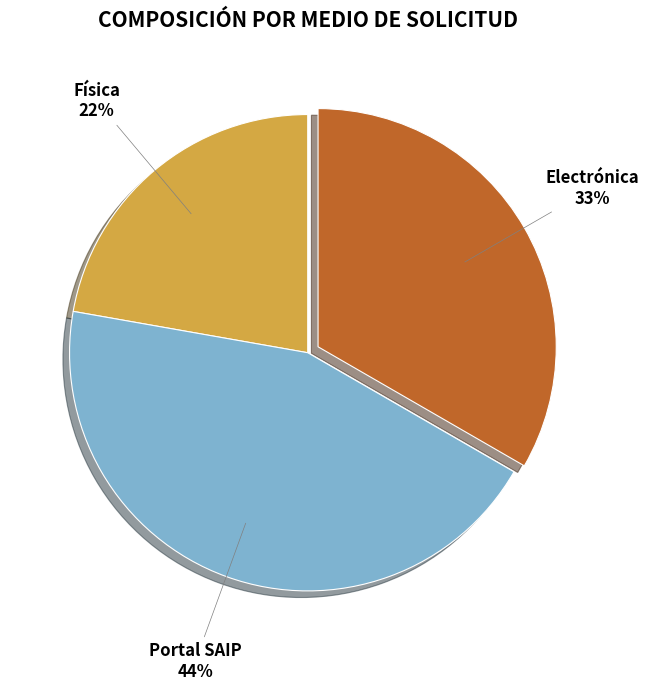

Does any single category account for the majority?

No